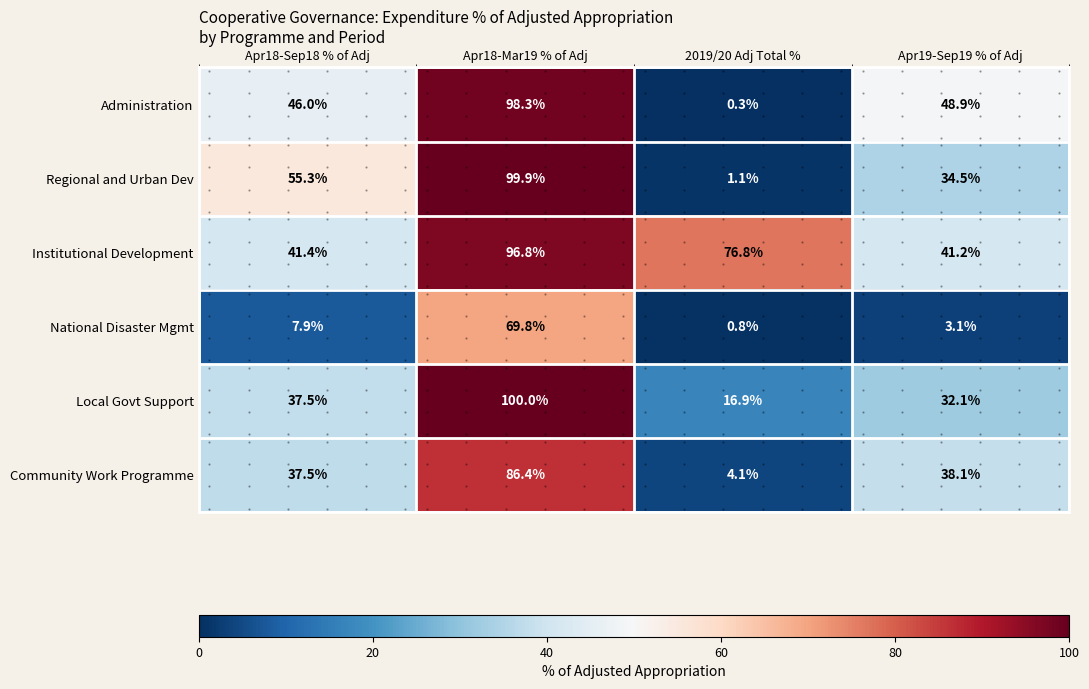

What is the difference between the maximum and minimum values in the Local Govt Support series?

83.1